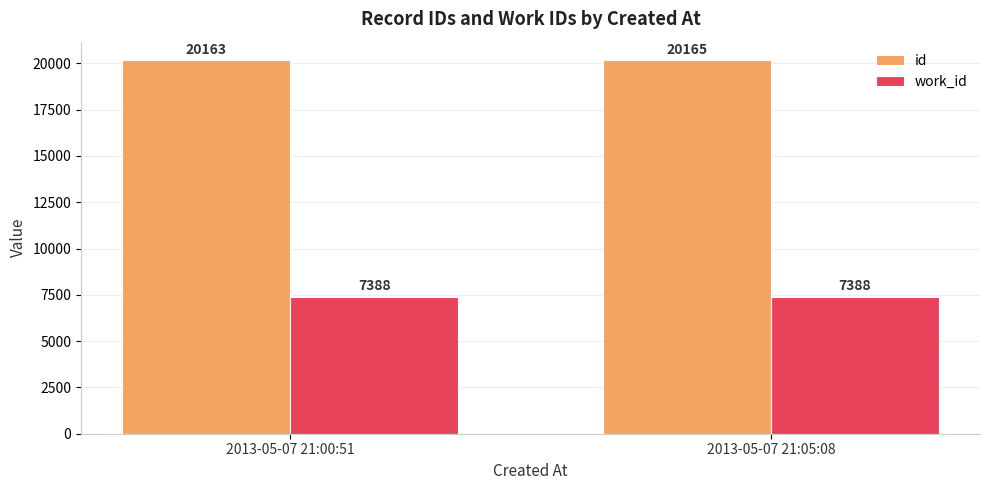

The id series shows 20163 at 2013-05-07 21:00:51. True or false?

True